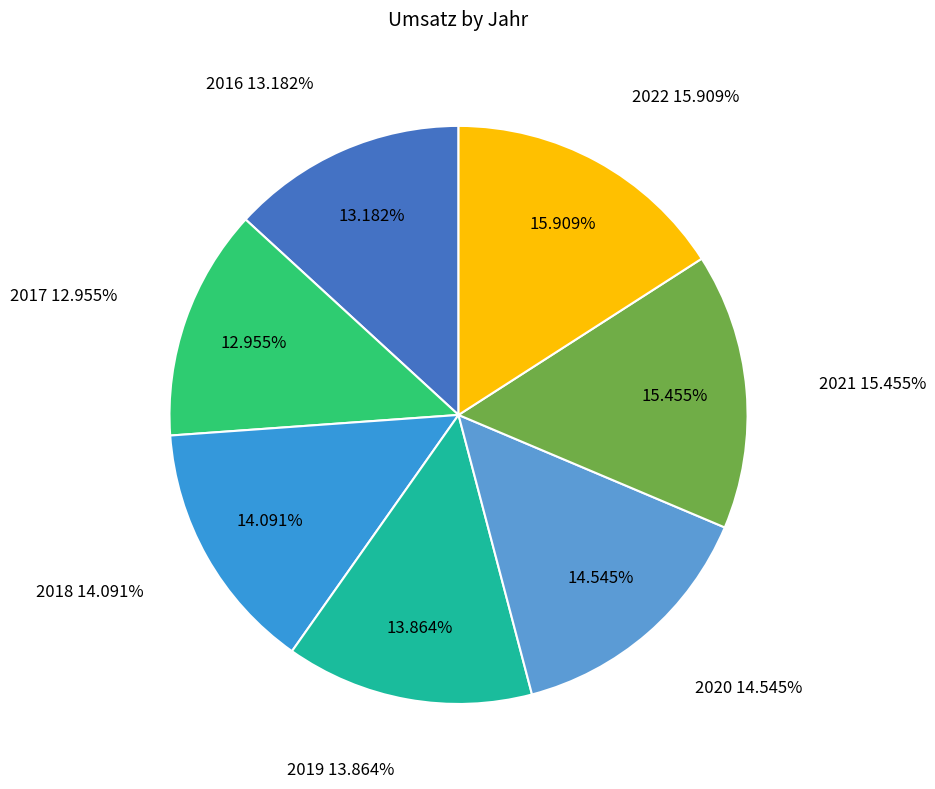

How many slices are in this pie chart?

7